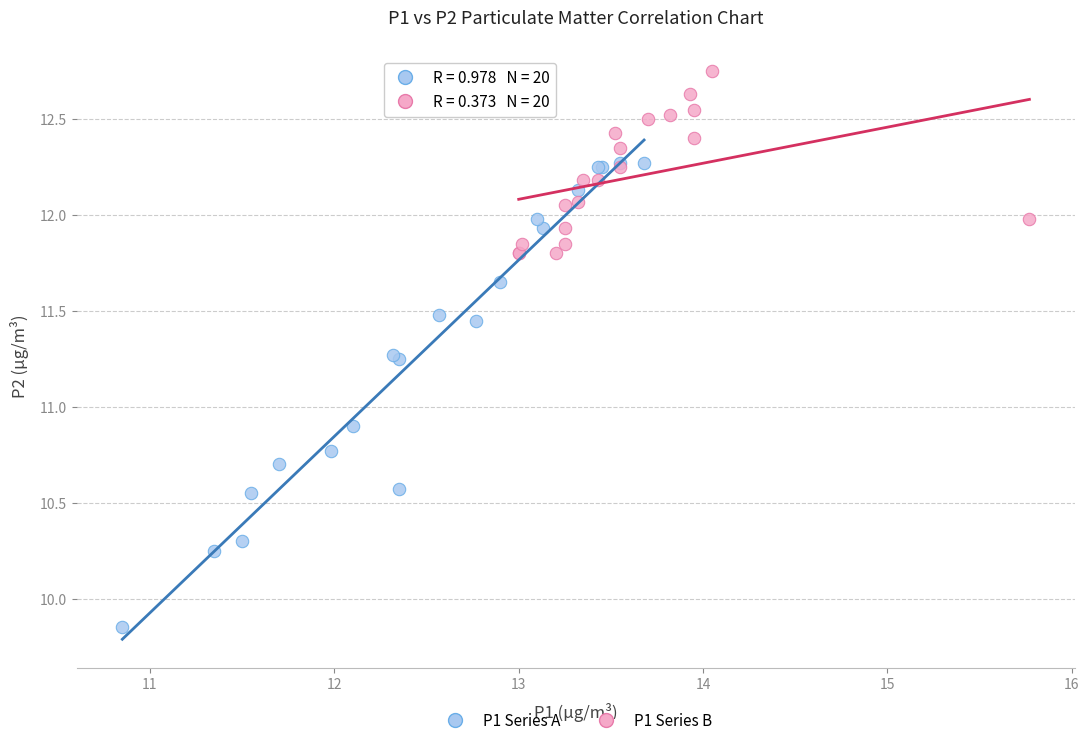

Which series contains the lowest Y value?

P1 Series A